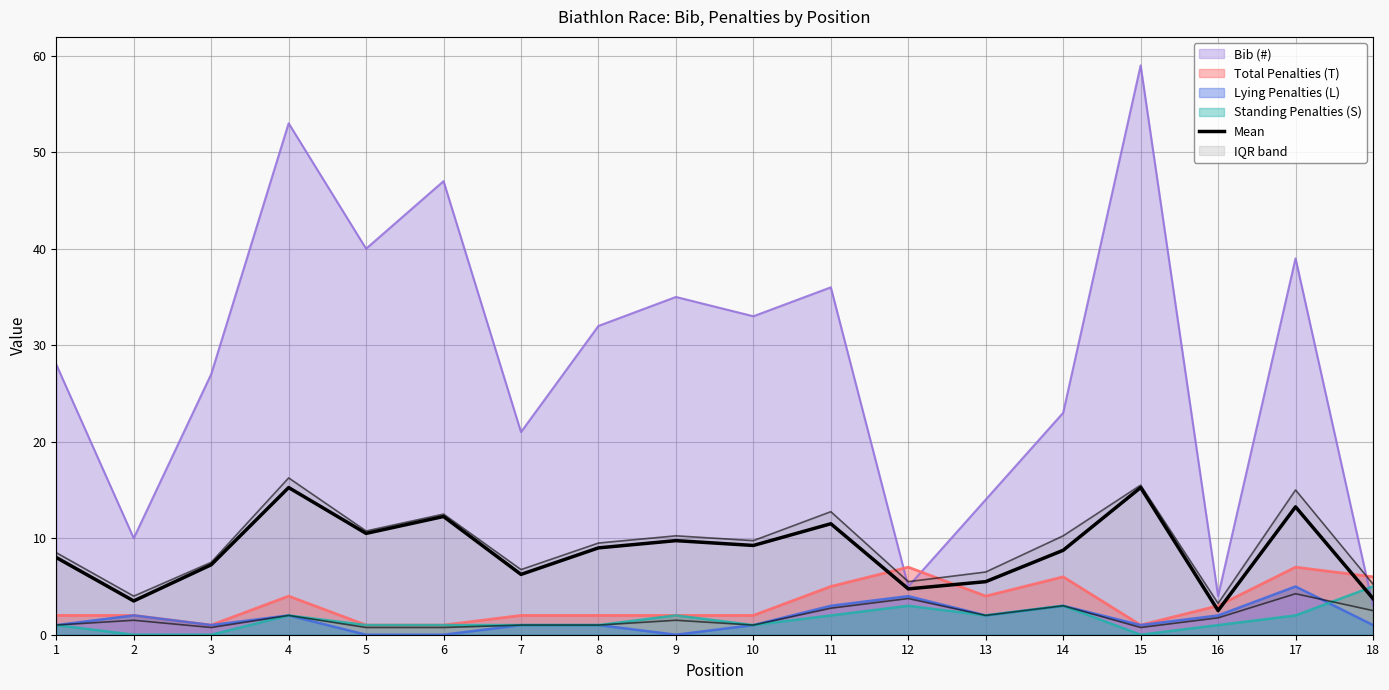

Approximately how many times larger is the value at 8 compared to 9?

0.9